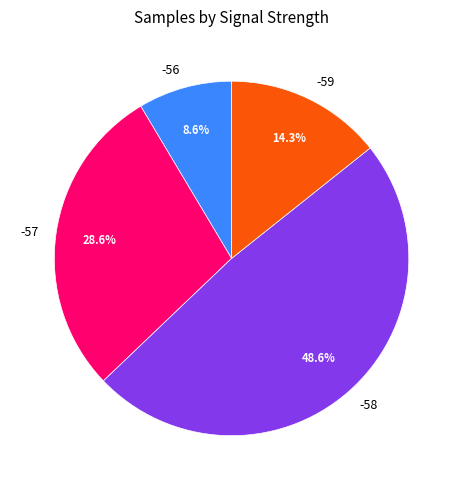

Does -56 account for over 50% of the chart?

No